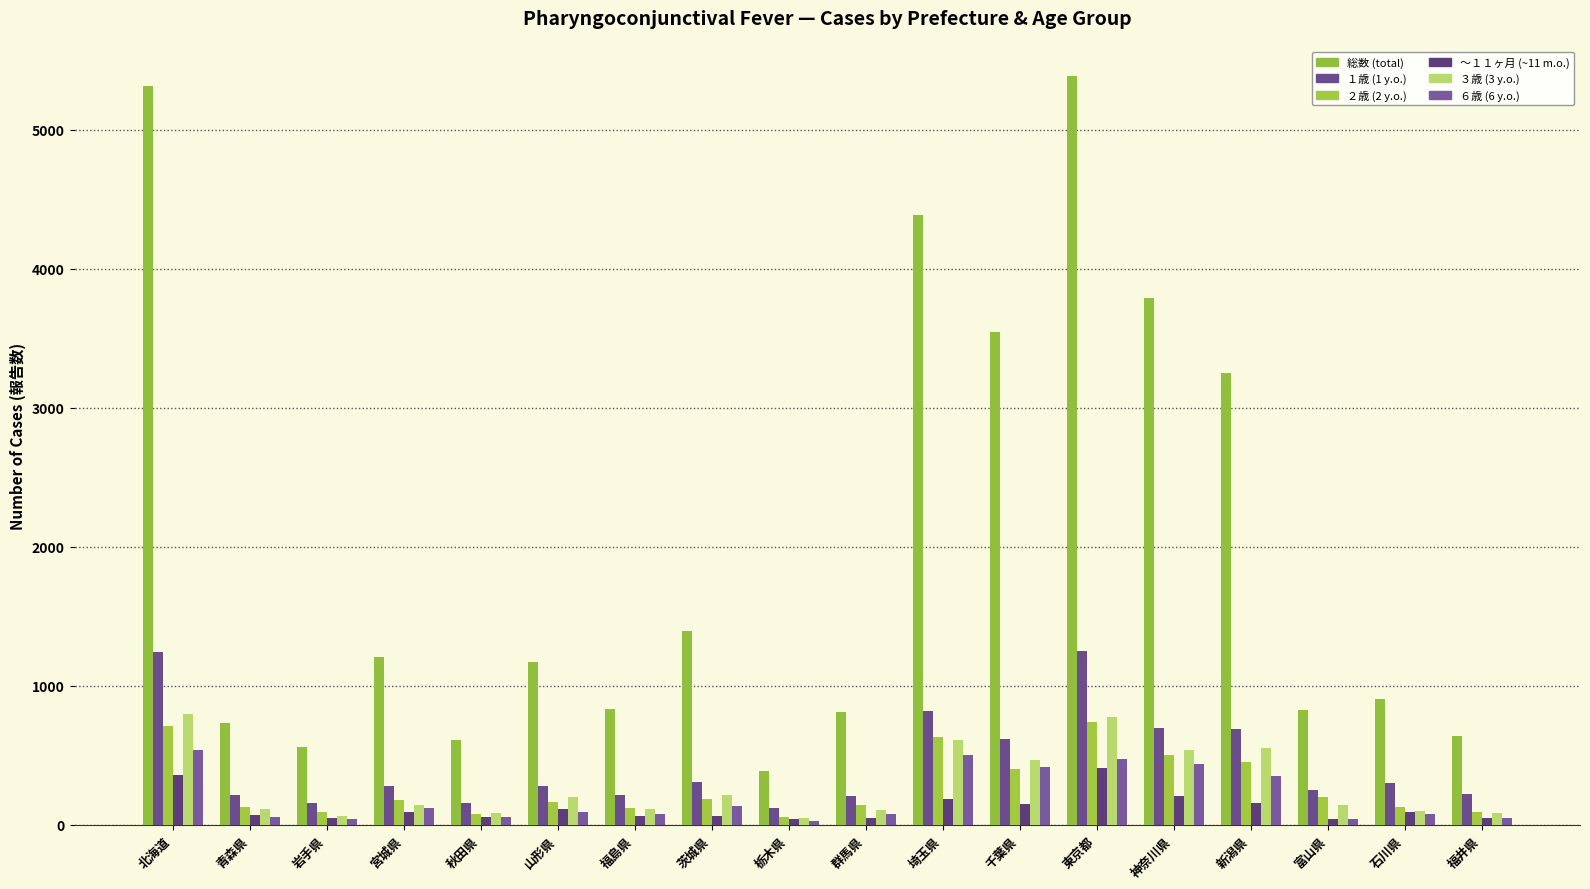

What is the total value across all series at 北海道?

8963